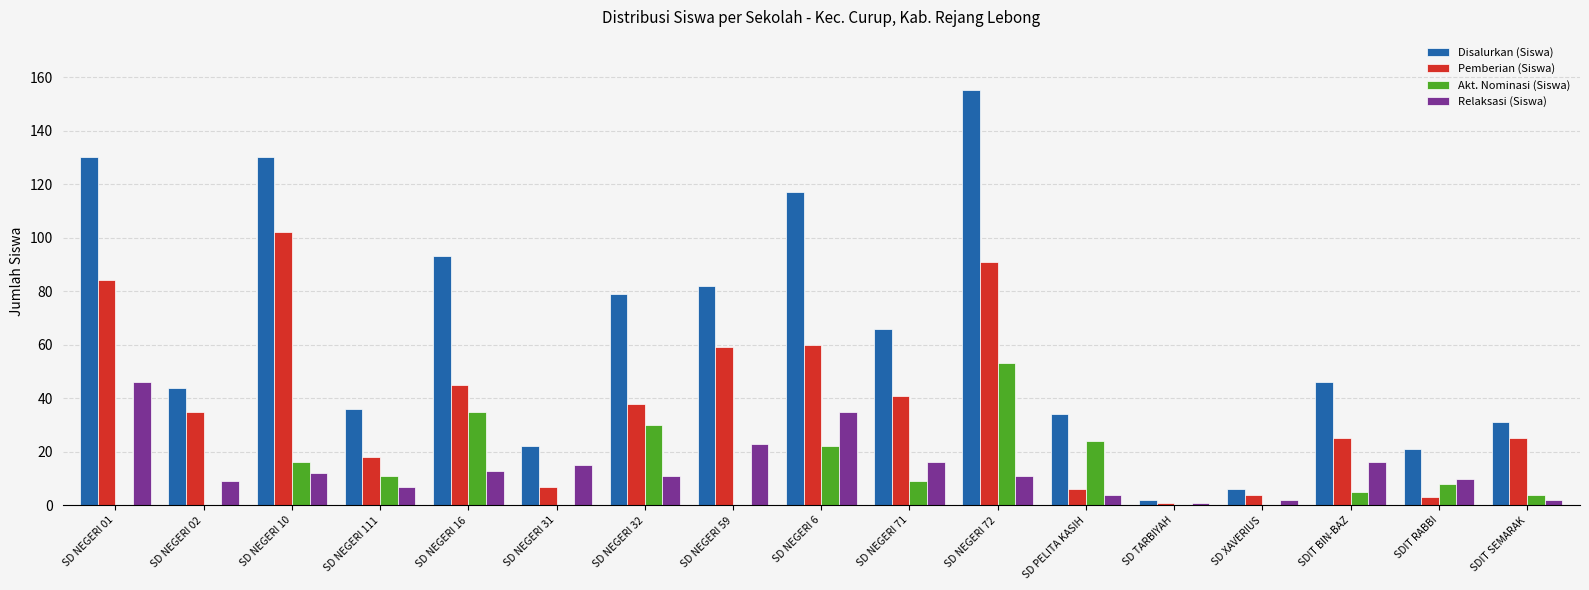

Which series has the largest total across all categories?

Disalurkan (Siswa)